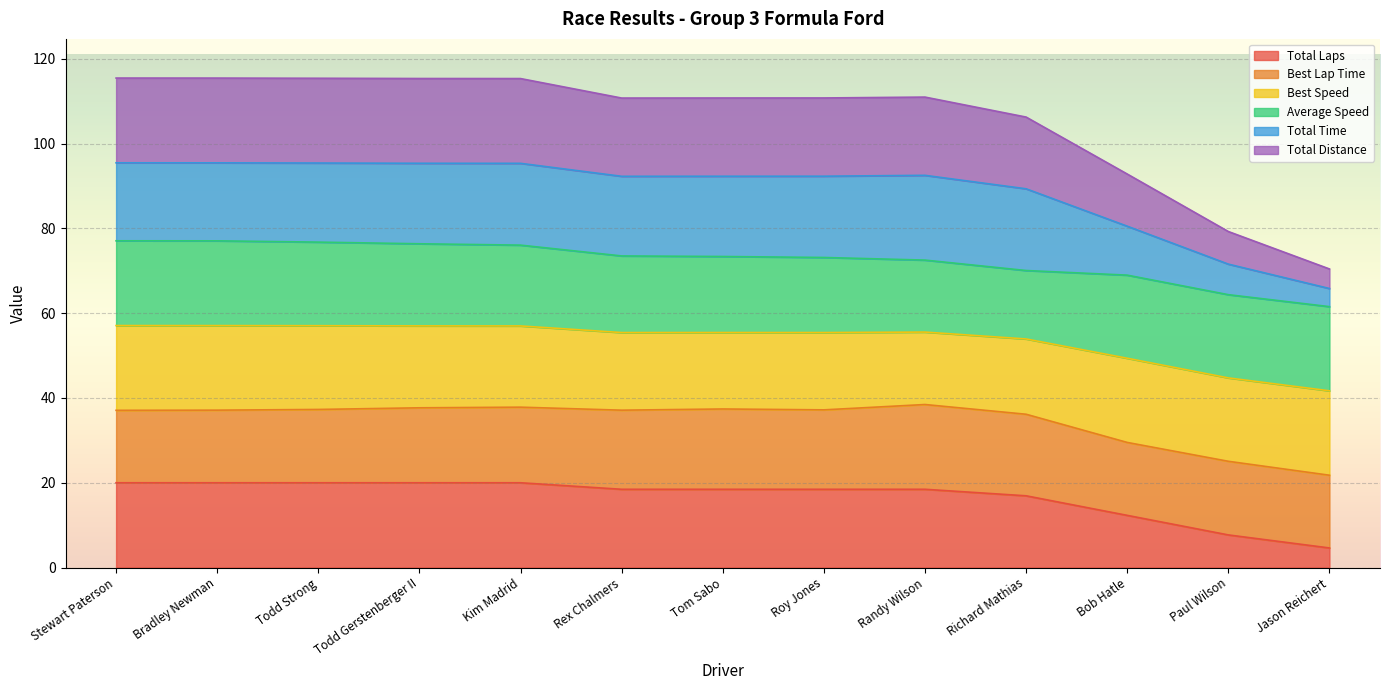

How many lines are shown in the chart?

6